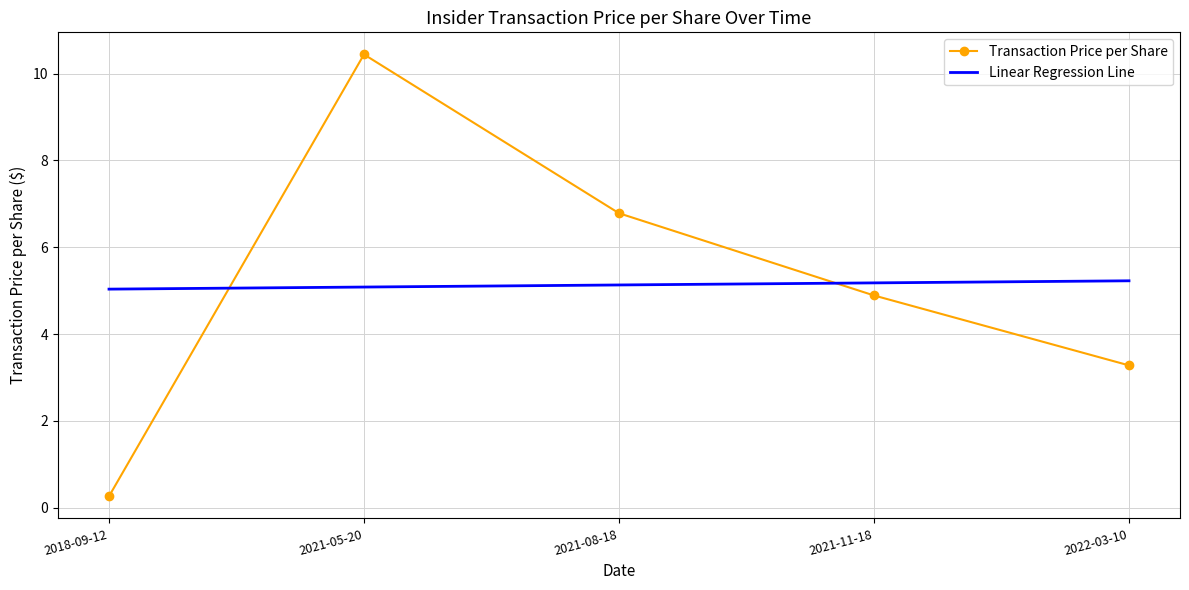

What is the approximate value at 2021-08-18?

6.8